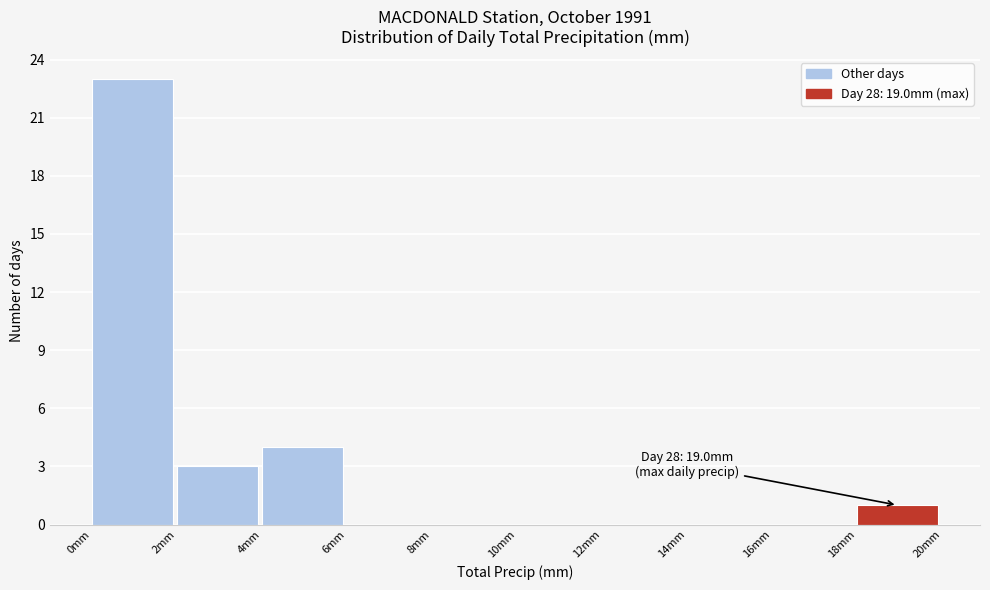

Over which range of the x-axis is the bar tallest?

0 to 2